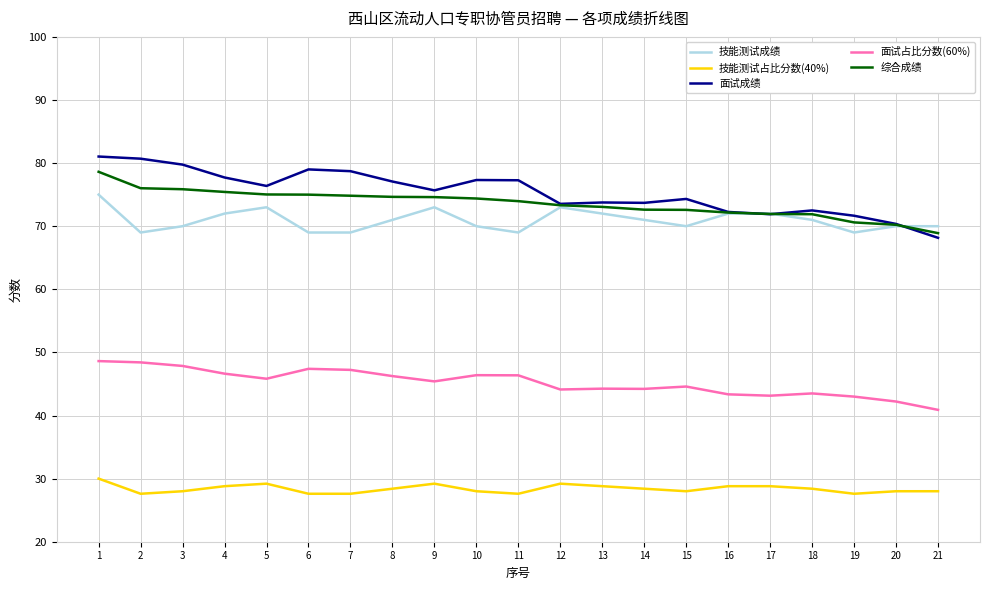

What value does the 面试成绩 series have at 17?

71.9